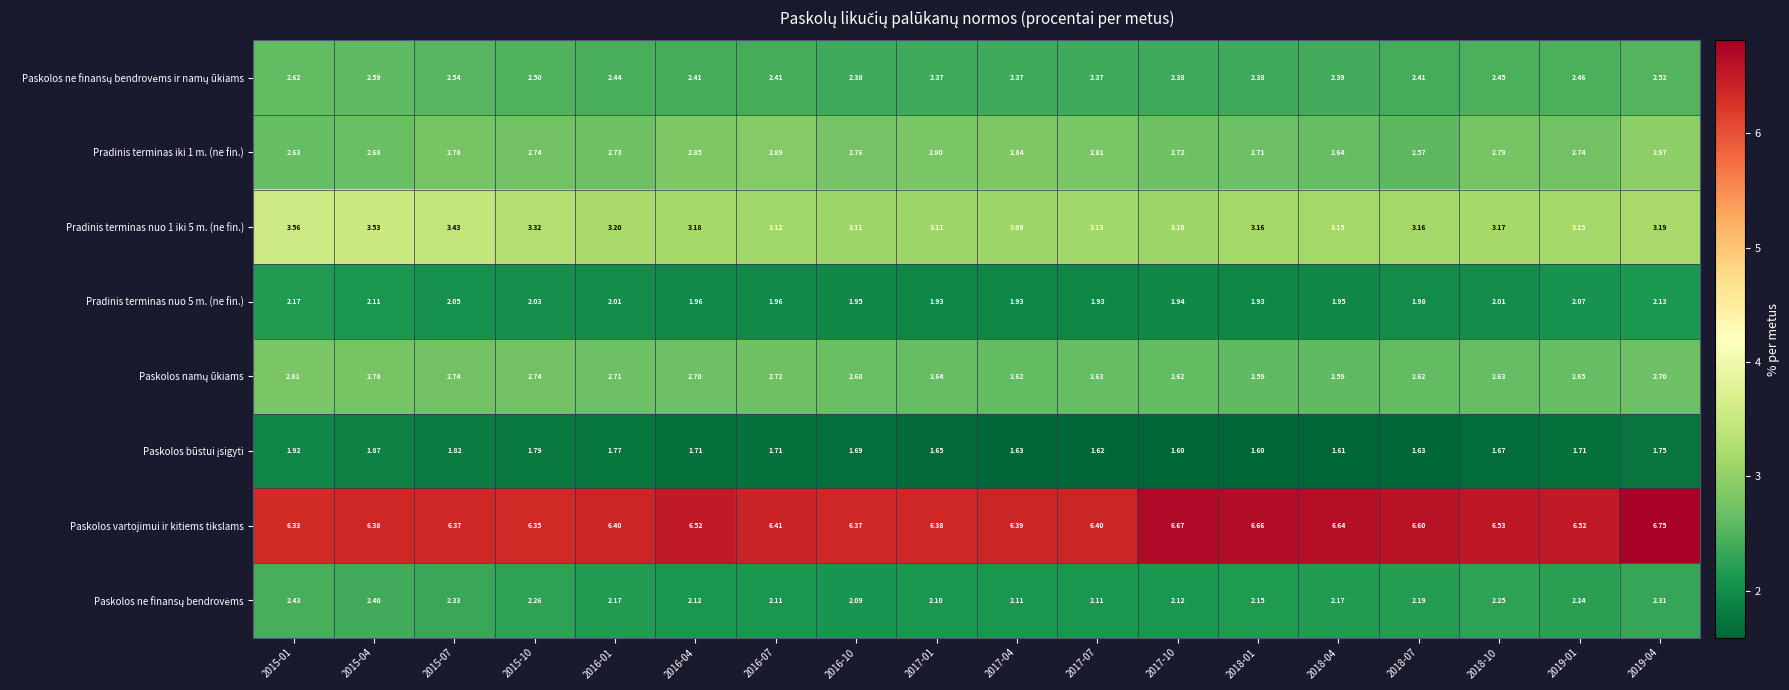

Between 2016-10 and 2017-10, which series saw the biggest shift?

Paskolos vartojimui ir kitiems tikslams